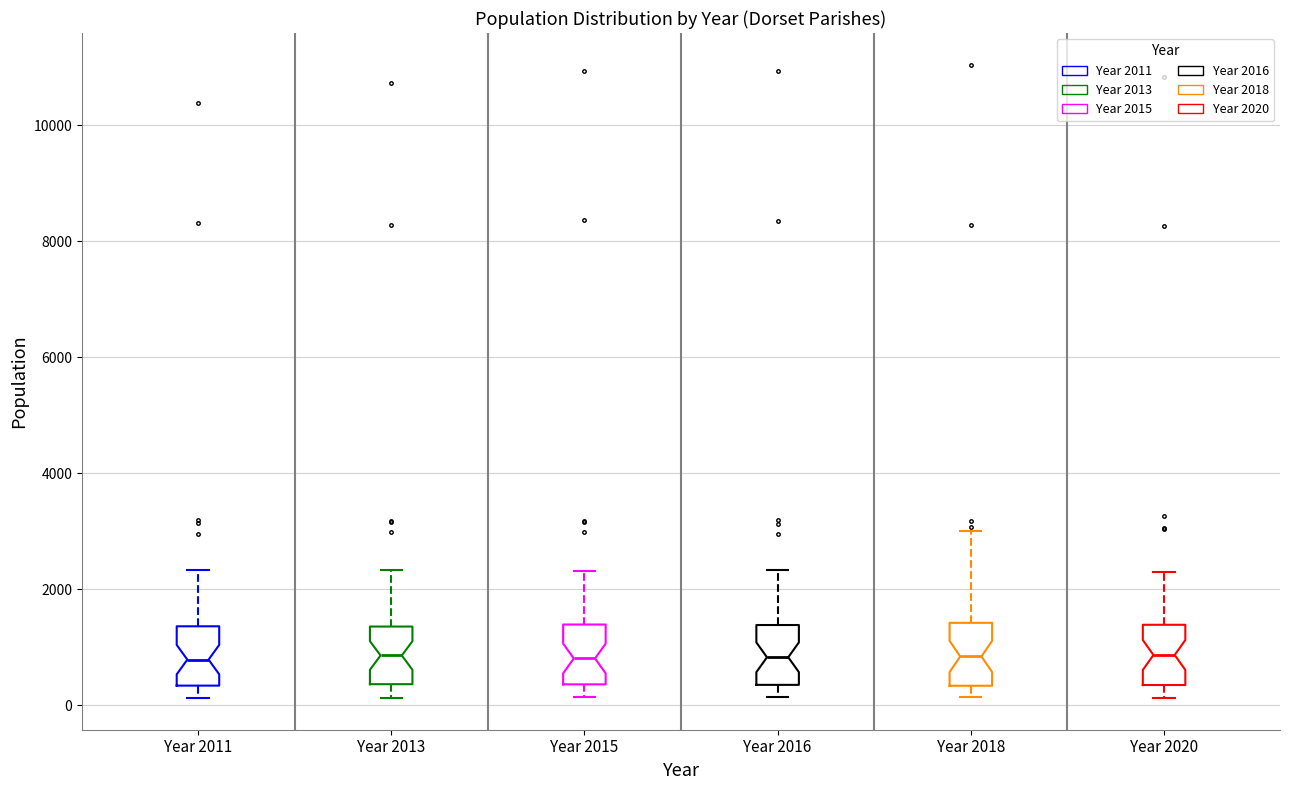

Reading left to right, read every box against the y-axis: the position of its median line, the range the box covers, and the ends of its whiskers. The values are not printed on the chart, so give them approximately, as read against the axis.

Year 2011: median 800, box 400 to 1400, whiskers 200 to 2400
Year 2013: median 800, box 400 to 1400, whiskers 200 to 2400
Year 2015: median 800, box 400 to 1400, whiskers 200 to 2400
Year 2016: median 800, box 400 to 1400, whiskers 200 to 2400
Year 2018: median 800, box 400 to 1400, whiskers 200 to 3000
Year 2020: median 800, box 400 to 1400, whiskers 200 to 2200